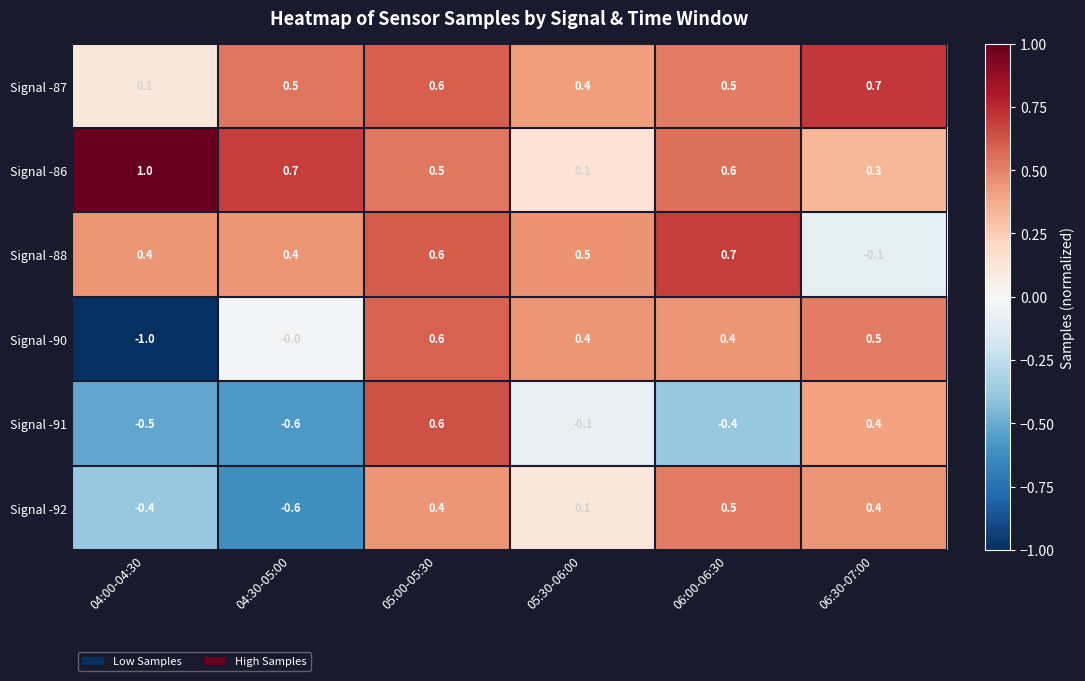

The value of Signal -88 at 06:00-06:30 is 0.7. True or false?

True